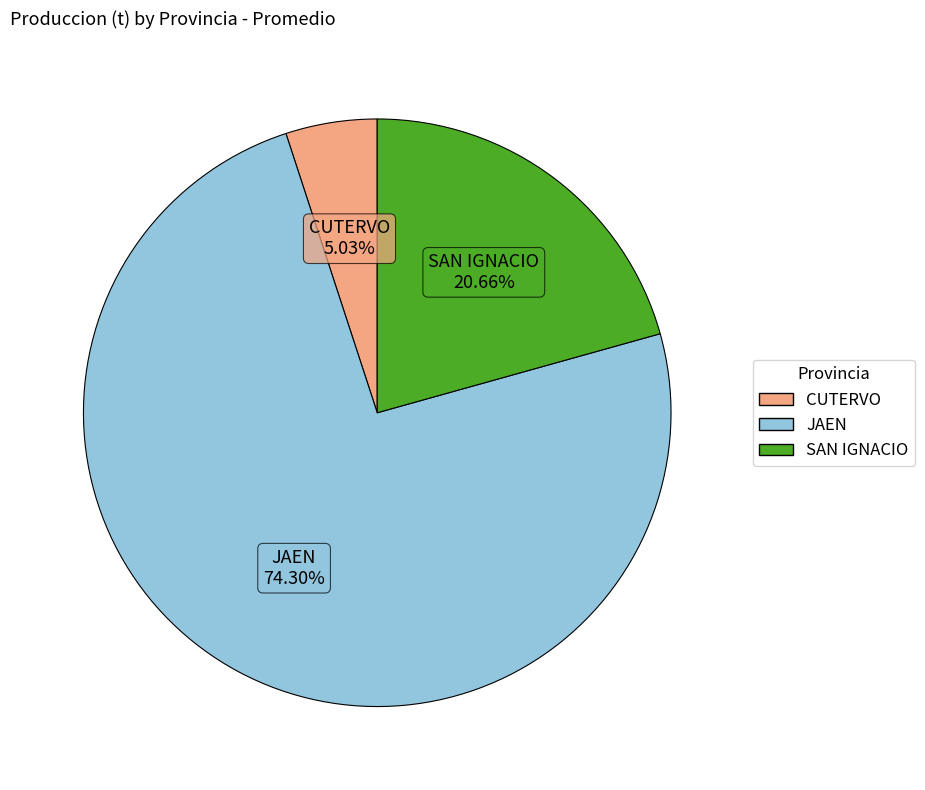

To the nearest percent, what is the average slice percentage?

33%